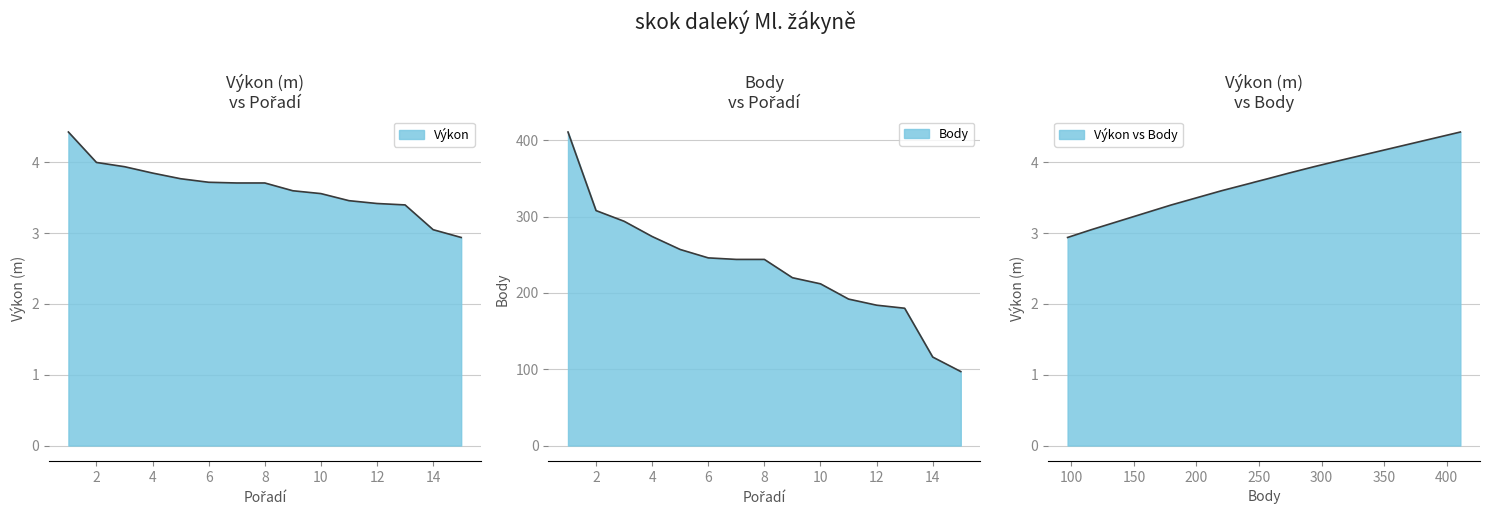

What is the maximum value shown in the chart?

411.0